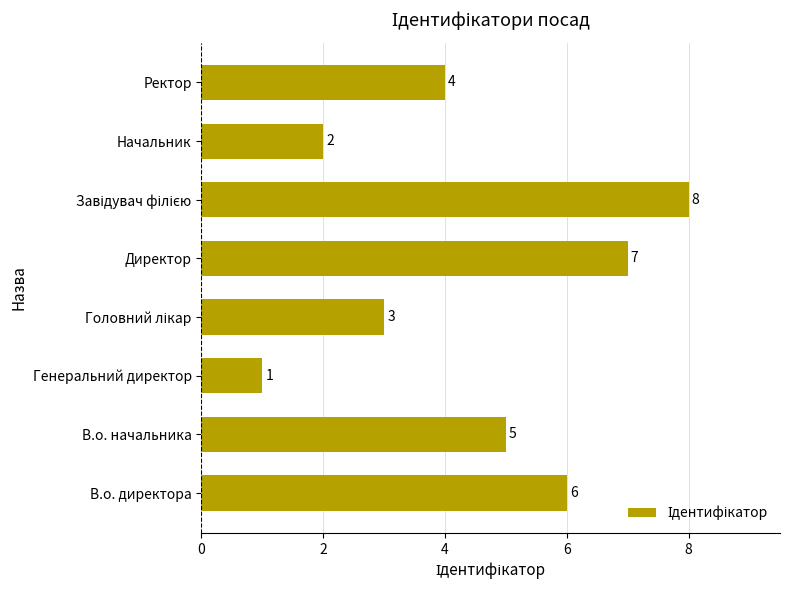

Where is the data nearest to the value 4?

Ректор